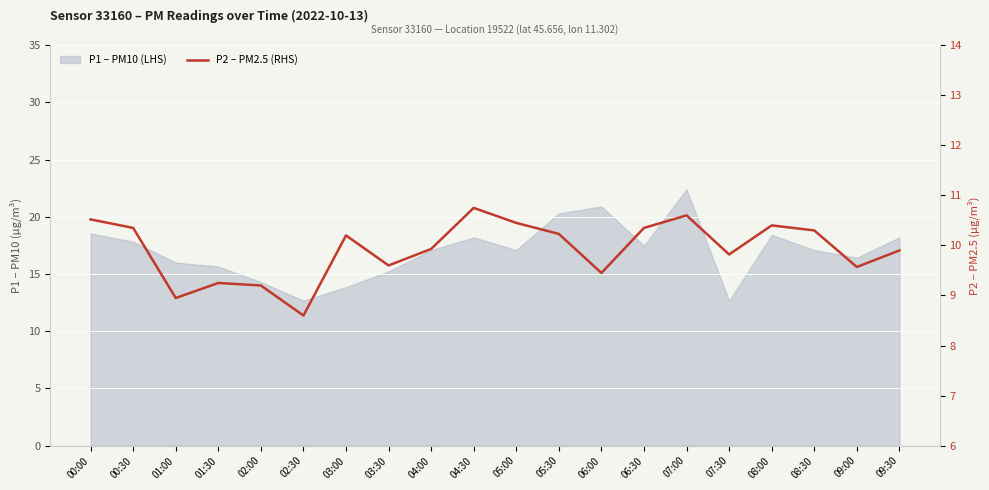

List the labels in order of value, smallest first.

02:30, 01:00, 02:00, 01:30, 06:00, 09:00, 03:30, 07:30, 09:30, 04:00, 03:00, 05:30, 08:30, 00:30, 06:30, 08:00, 05:00, 00:00, 07:00, 04:30